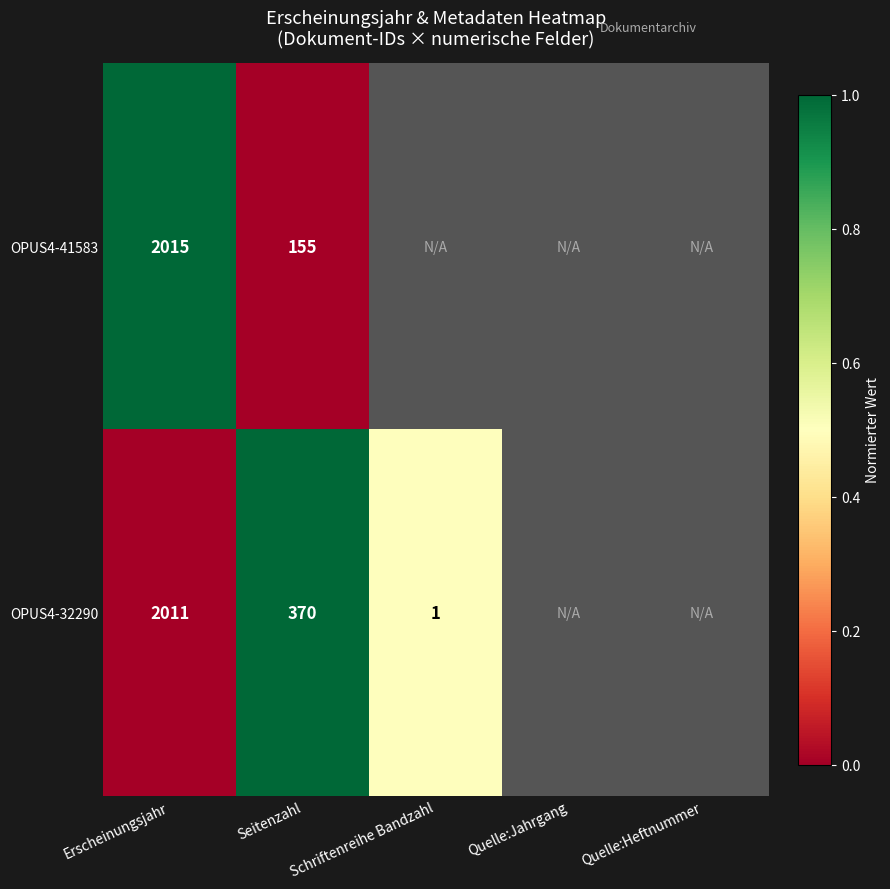

Rank the categories by OPUS4-32290 value from lowest to highest.

Erscheinungsjahr, Schriftenreihe Bandzahl, Seitenzahl, Quelle:Jahrgang, Quelle:Heftnummer